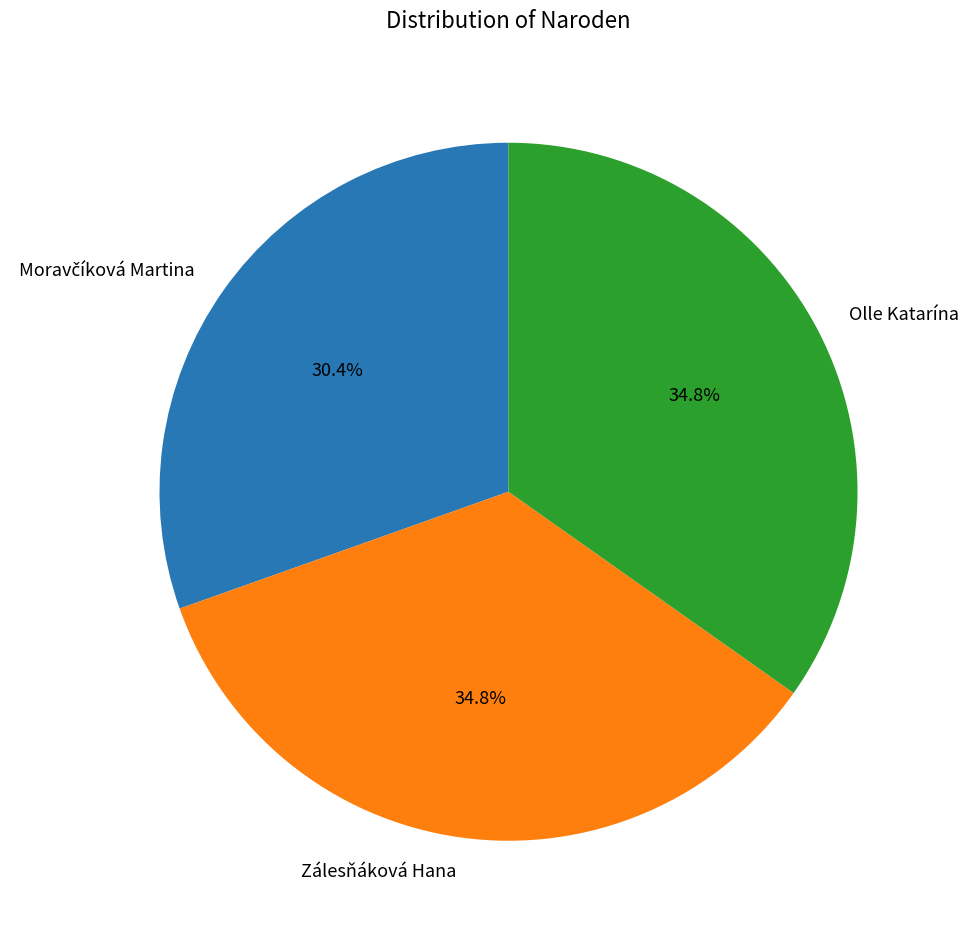

What is the total percentage of Olle Katarína and Zálesňáková Hana?

69.6%